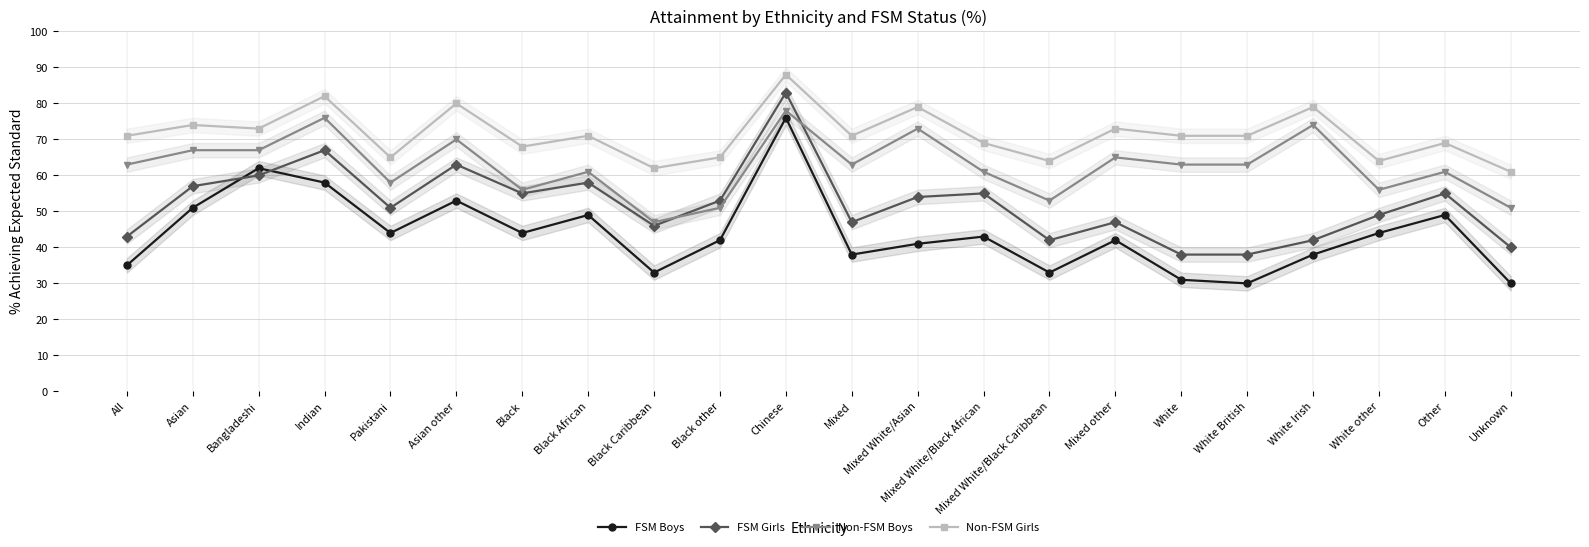

What is the label of the 18th point from the left?

White British